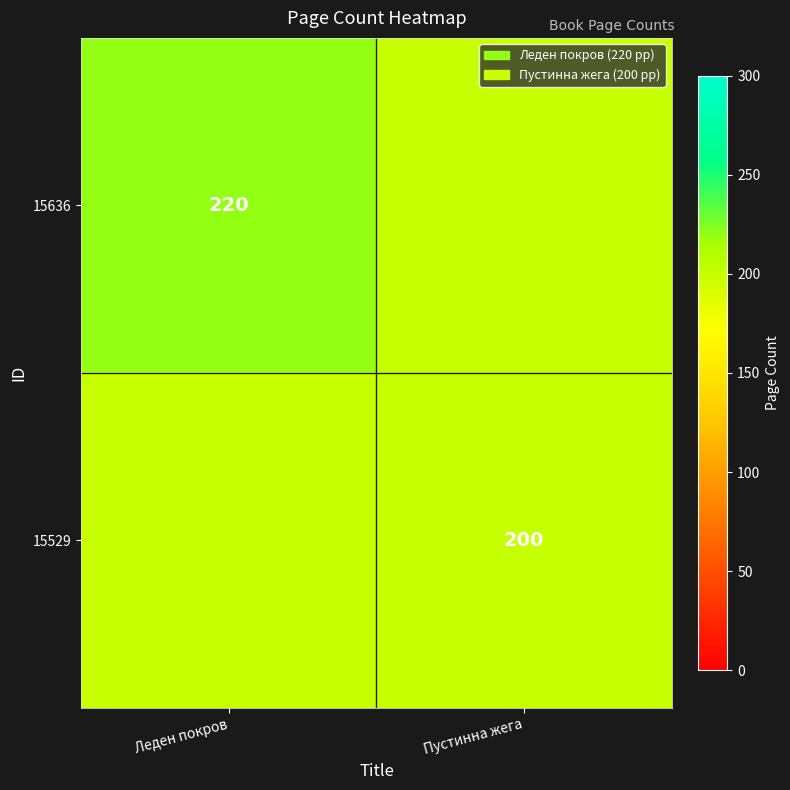

Rank the series at Пустинна жега from lowest to highest value.

15636, 15529